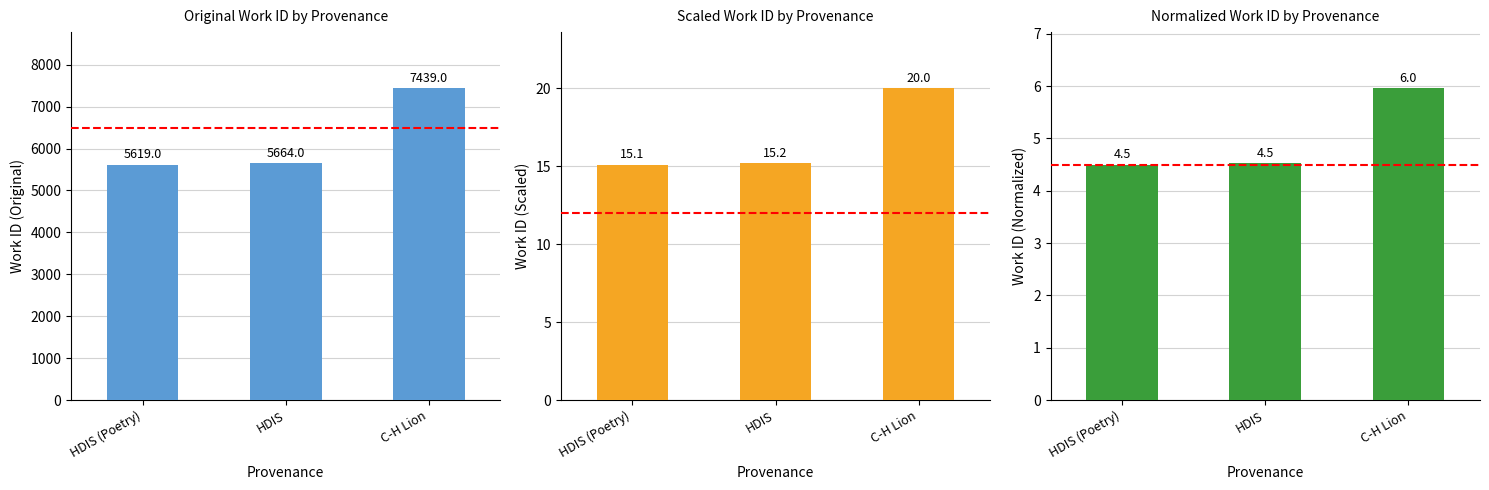

Which has a higher value, HDIS or C-H Lion?

C-H Lion